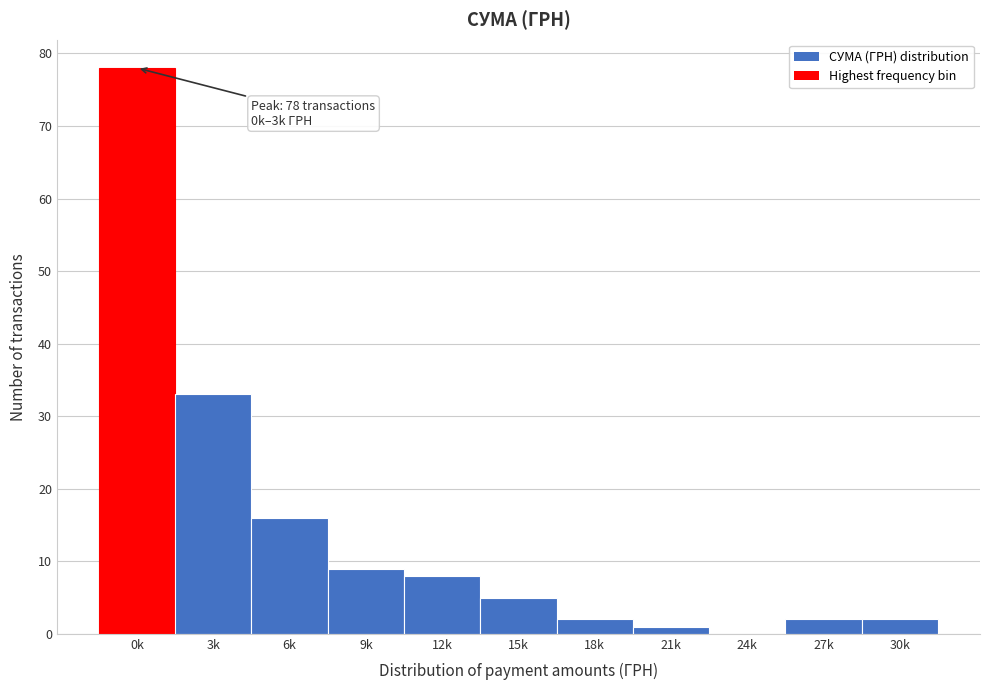

Reading left to right, what are all the values shown in this chart?

0k=78	3k=33	6k=16	9k=9	12k=8	15k=5	18k=2	21k=1	24k=0	27k=2	30k=2